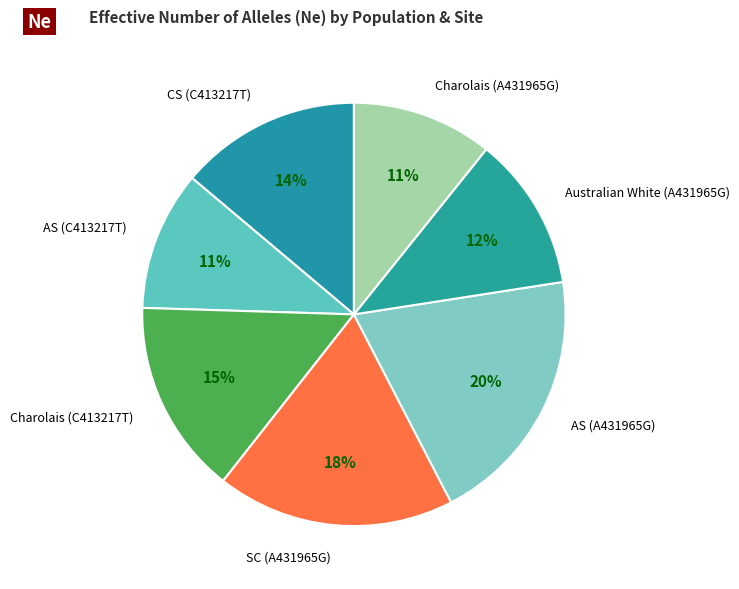

Which category has the biggest portion of the pie?

AS (A431965G)